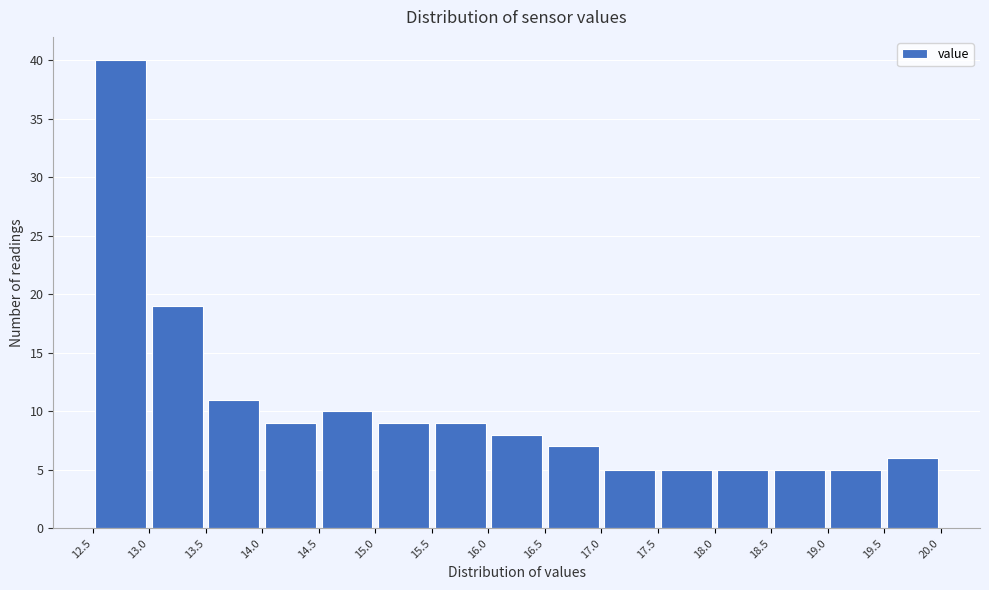

Reading left to right, transcribe this chart: for each bar, give the range it covers on the x-axis and its height. The values are not printed on the chart, so give them approximately, as read against the axis.

12.5 to 13.0: 40
13.0 to 13.5: 19
13.5 to 14.0: 11
14.0 to 14.5: 9
14.5 to 15.0: 10
15.0 to 15.5: 9
15.5 to 16.0: 9
16.0 to 16.5: 8
16.5 to 17.0: 7
17.0 to 17.5: 5
17.5 to 18.0: 5
18.0 to 18.5: 5
18.5 to 19.0: 5
19.0 to 19.5: 5
19.5 to 20.0: 6